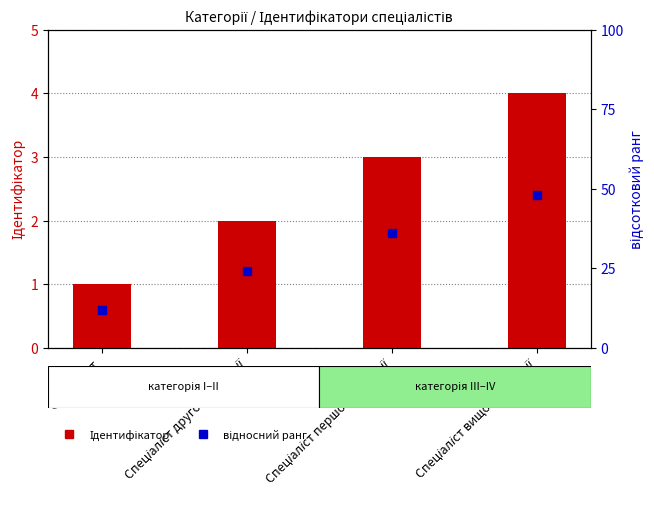

What is the difference between the maximum and minimum values?

3